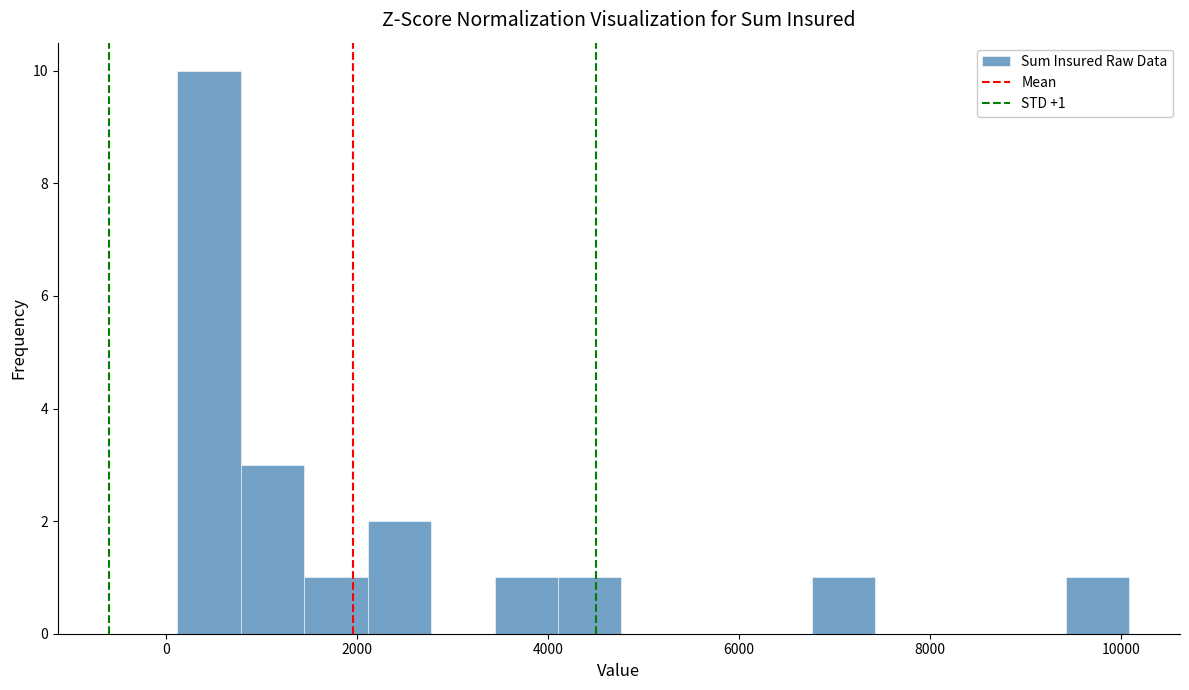

Around what value on the x-axis is the tallest bar? Give the approximate position of its centre, as read against the axis.

400